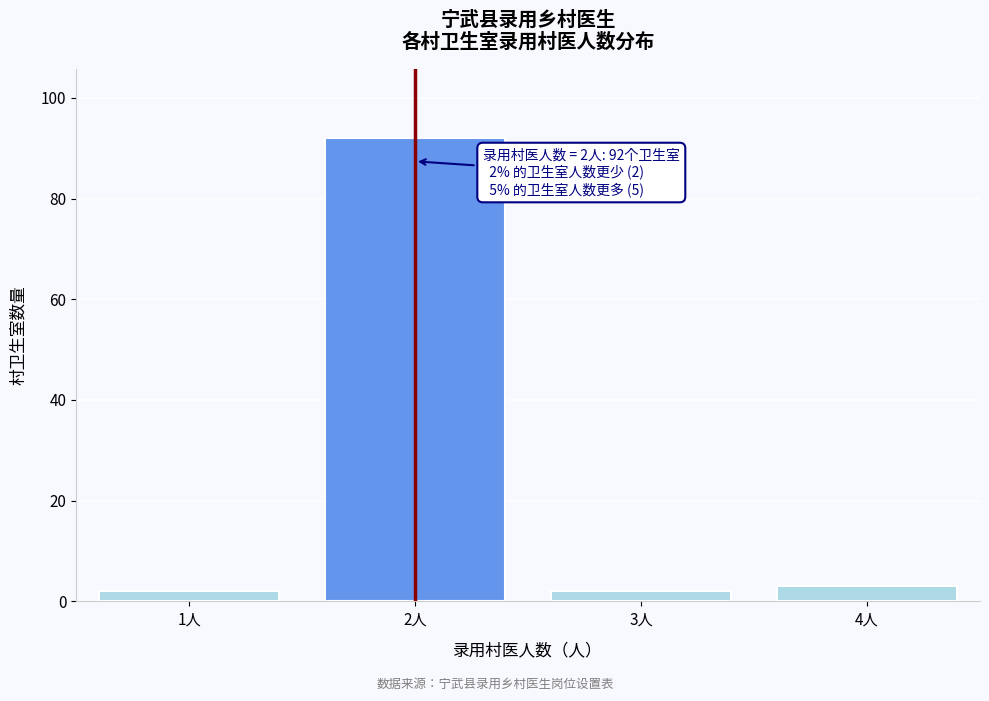

Reading left to right, list all the values displayed in this chart.

1人=2	2人=92	3人=2	4人=3